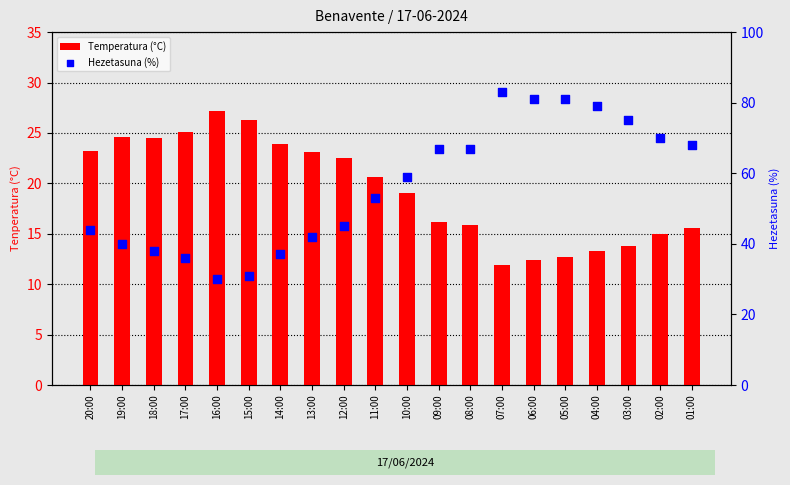

What is the total value across all series at 07:00?

94.9